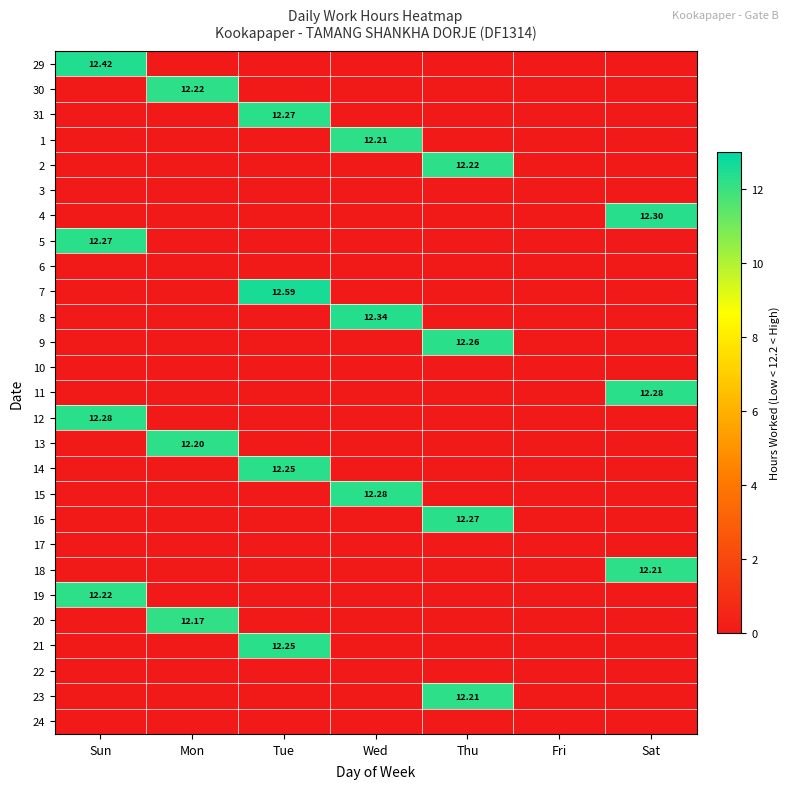

What is the difference between the highest and lowest values at Thu?

12.3